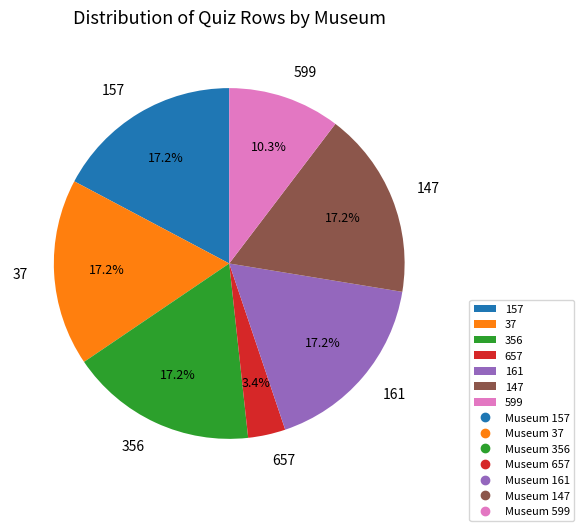

Is 356 the majority of the pie?

No